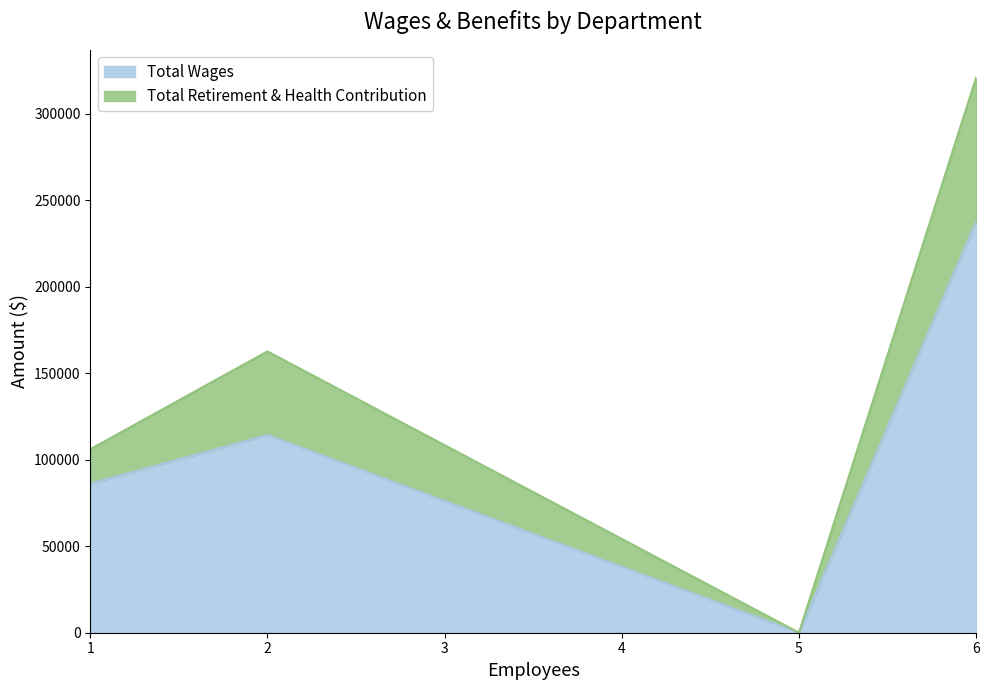

Does the chart display data point markers on the line(s)?

No